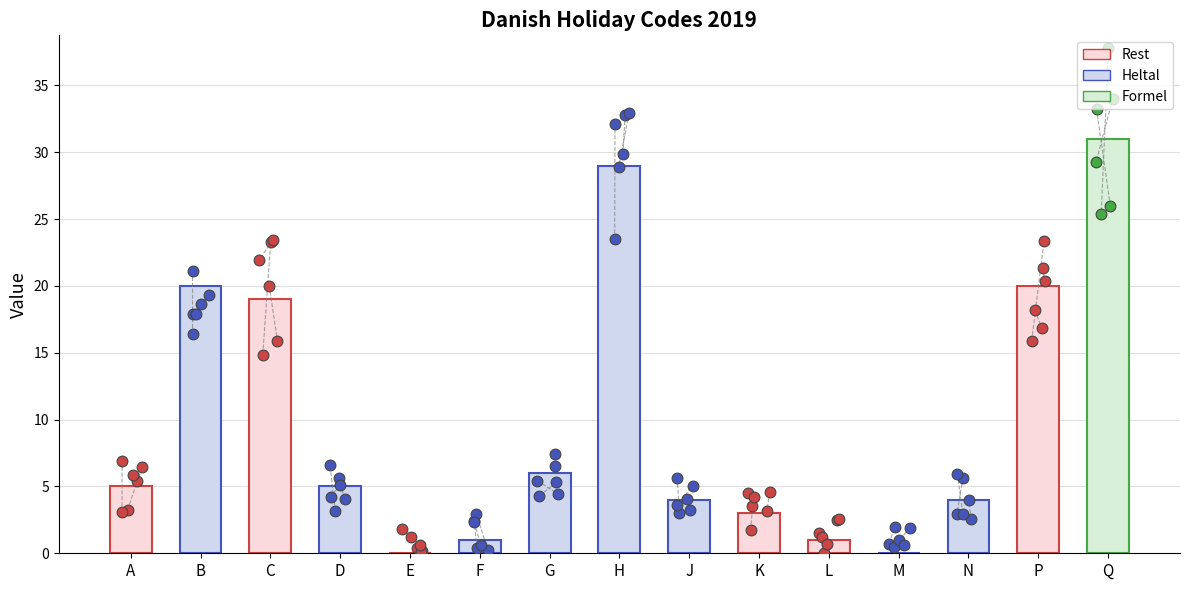

What is the change in value from L to M?

-1